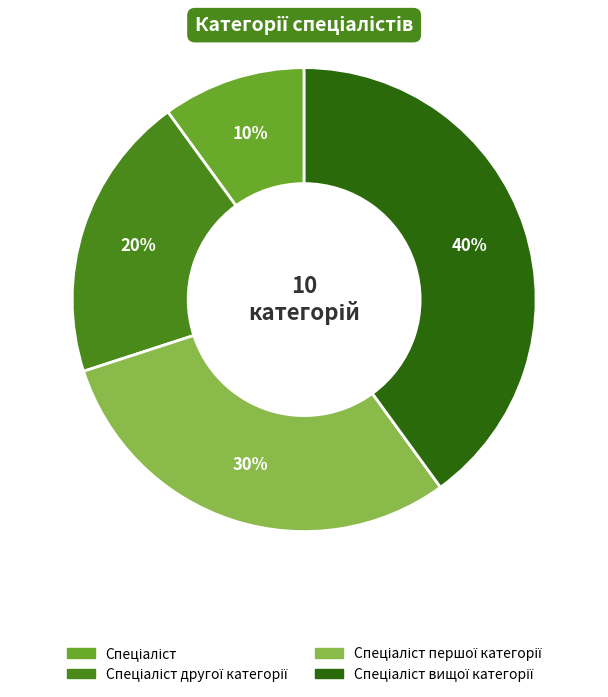

Count the number of slices in the pie.

4